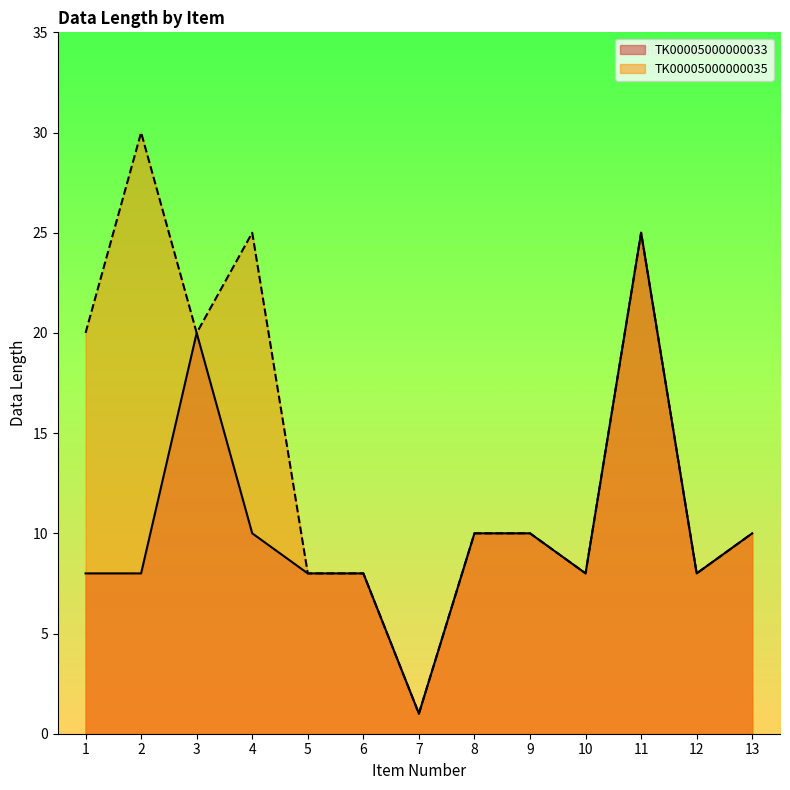

Rank the categories by TK00005000000033 value from lowest to highest.

7, 1, 2, 5, 6, 10, 12, 4, 8, 9, 13, 3, 11